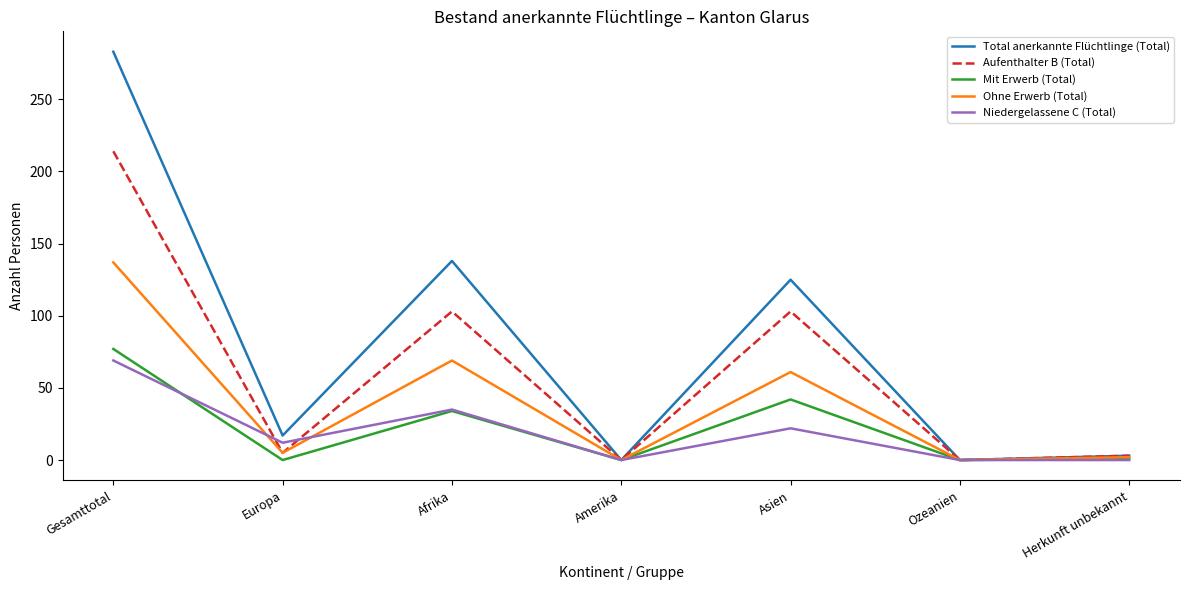

List the series in order of their peak value, highest first.

Total anerkannte Flüchtlinge (Total), Aufenthalter B (Total), Ohne Erwerb (Total), Mit Erwerb (Total), Niedergelassene C (Total)